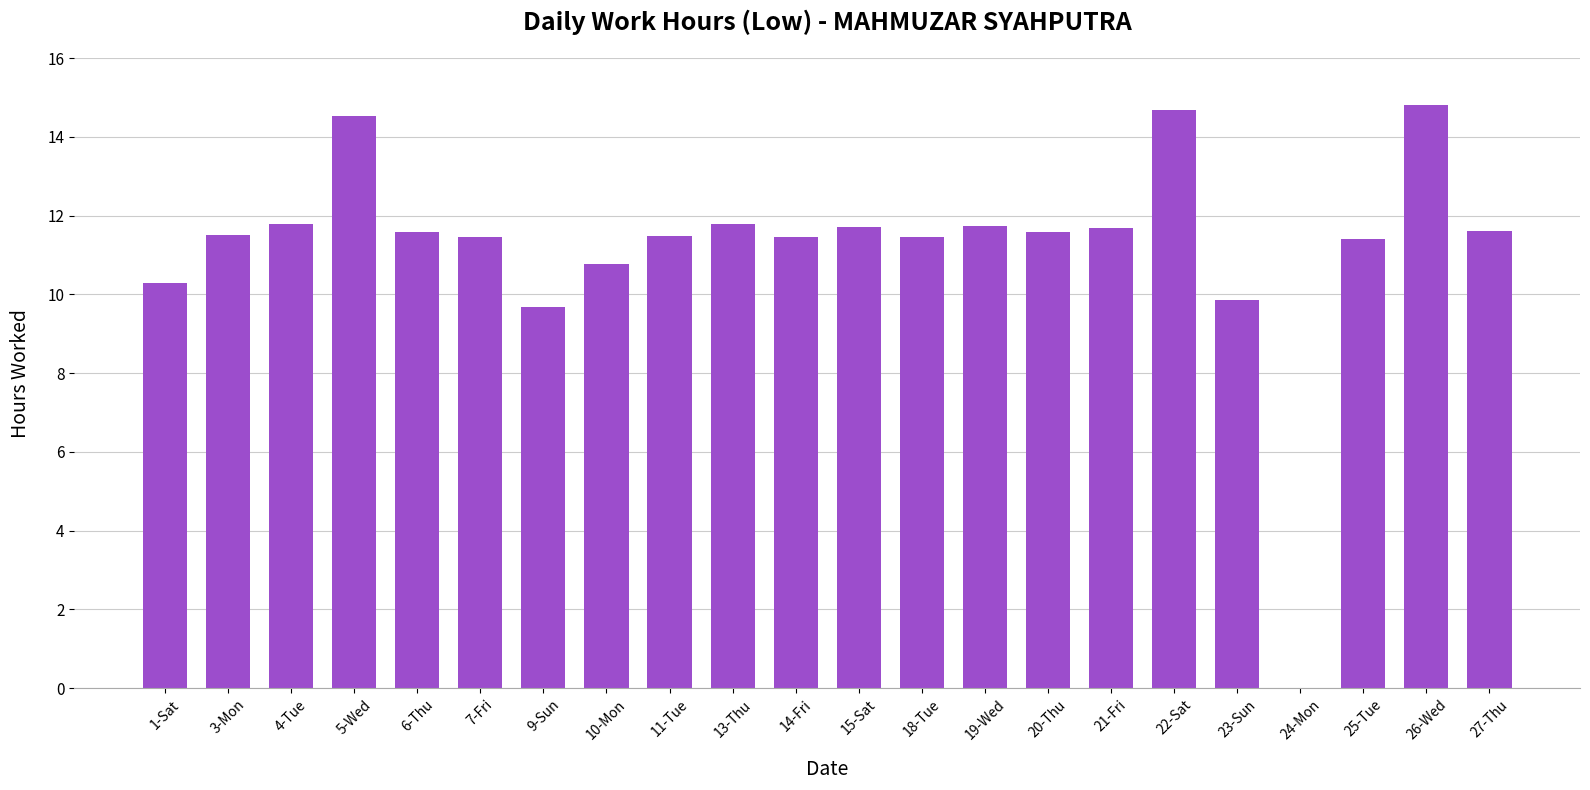

What is the approximate value at 5-Wed?

14.5